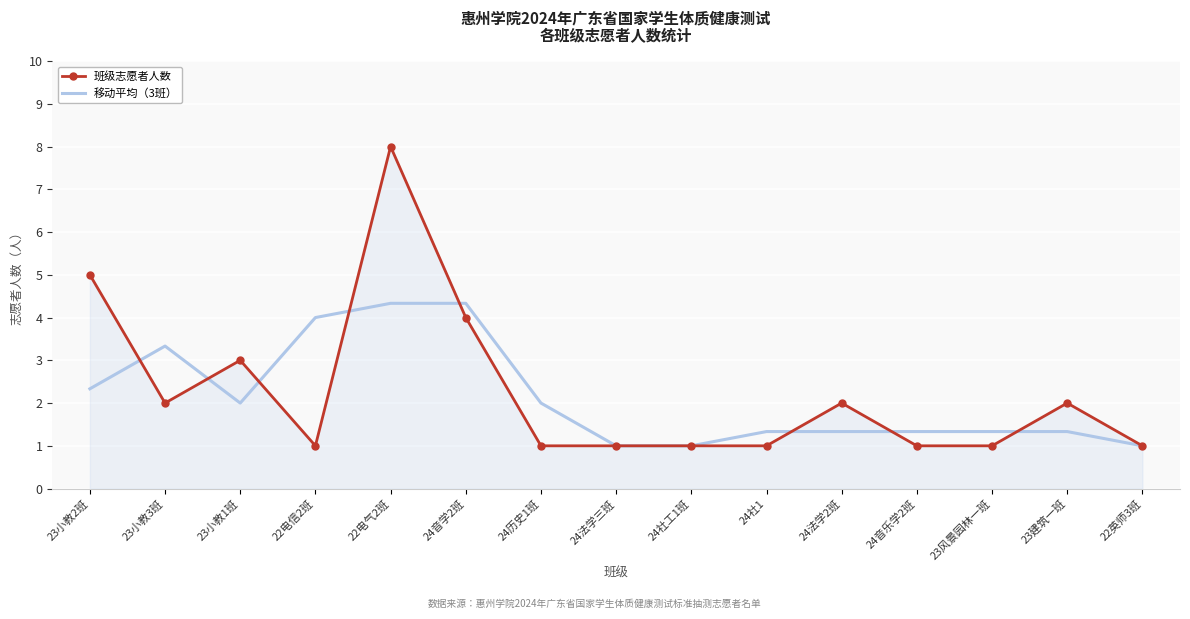

What position from the right is 23风景园林一班?

3